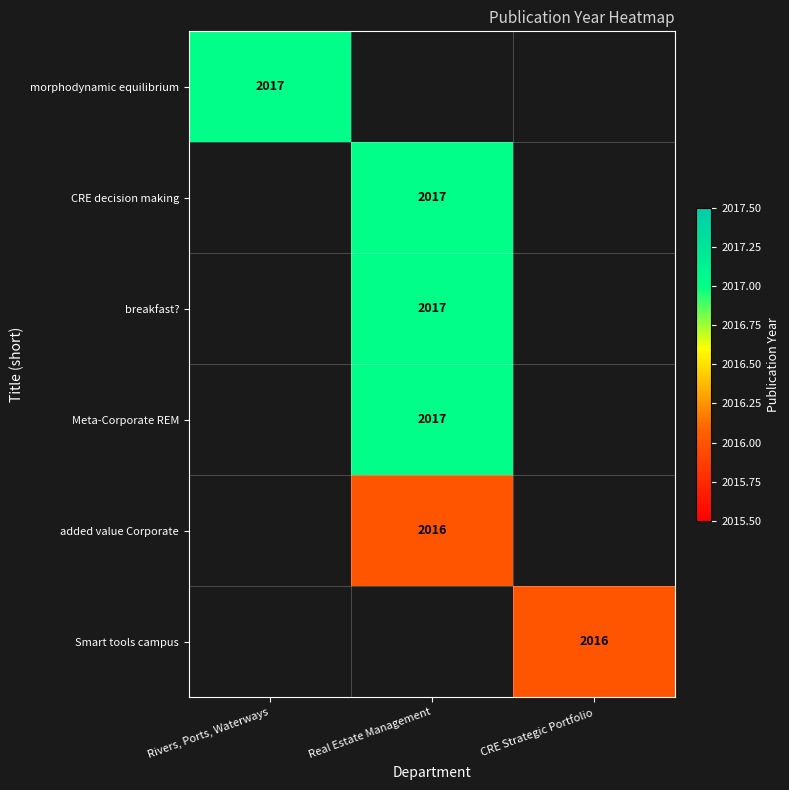

How many series are shown in this chart?

6